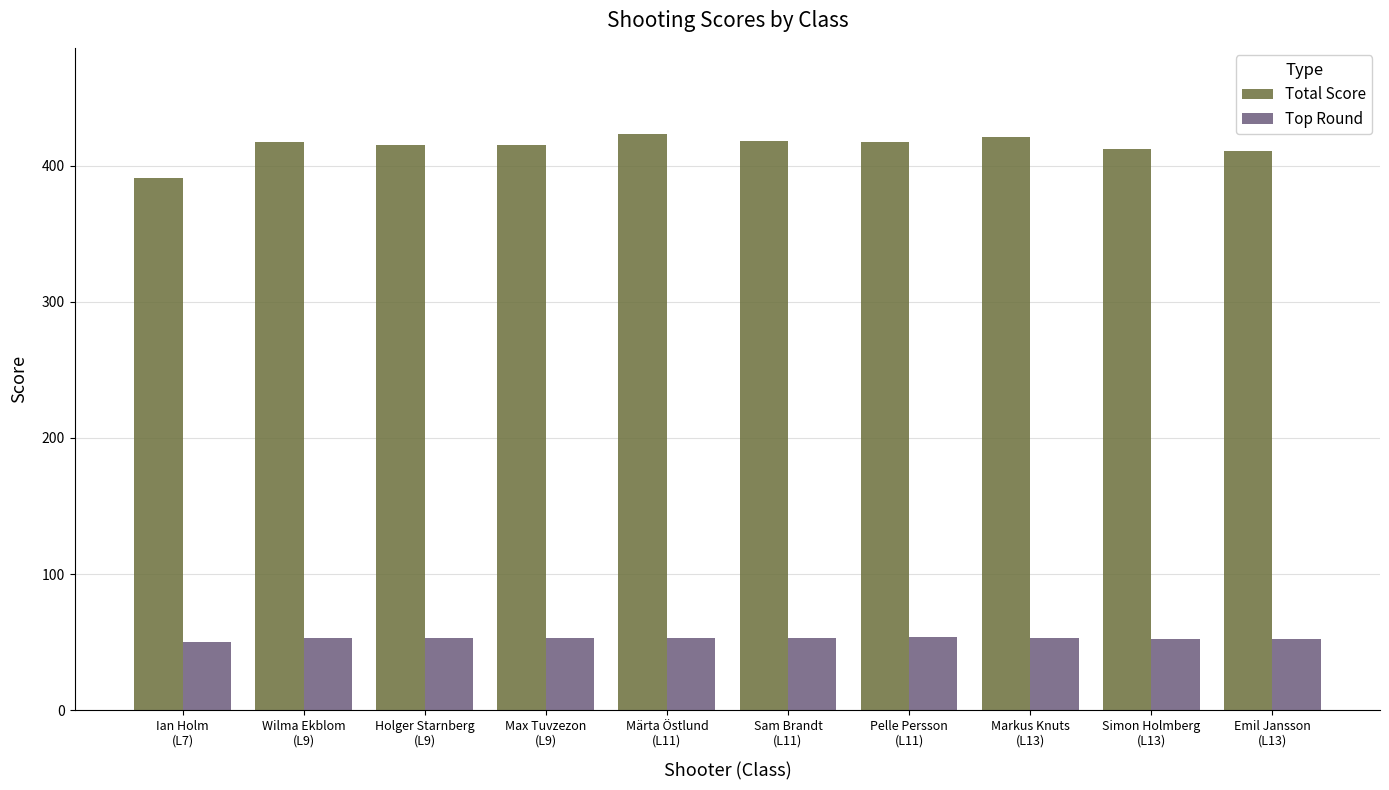

How many categories are shown in the chart?

10